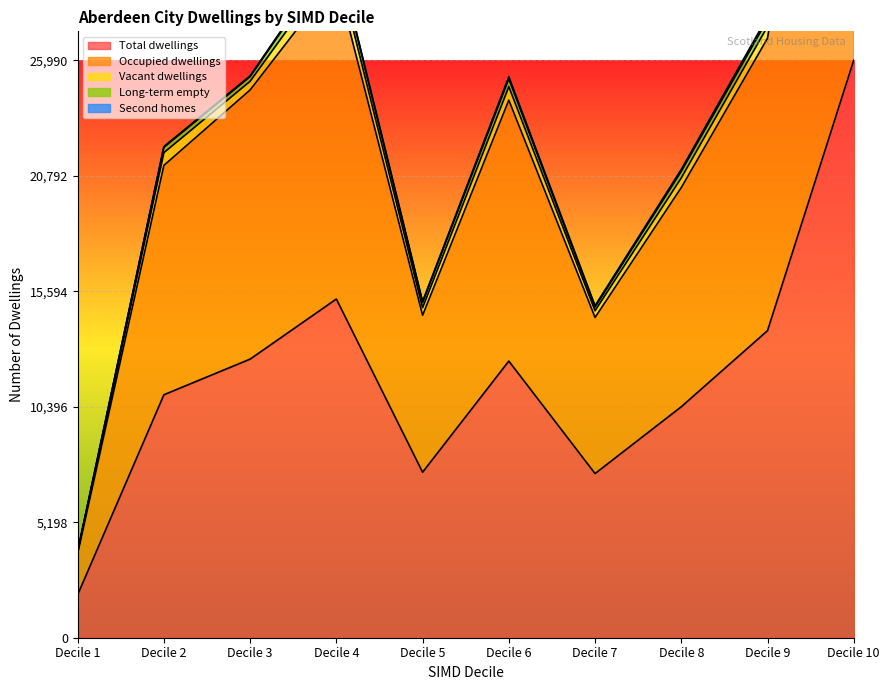

Rank the categories by Total dwellings value from lowest to highest.

Decile 1, Decile 7, Decile 5, Decile 8, Decile 2, Decile 6, Decile 3, Decile 9, Decile 4, Decile 10